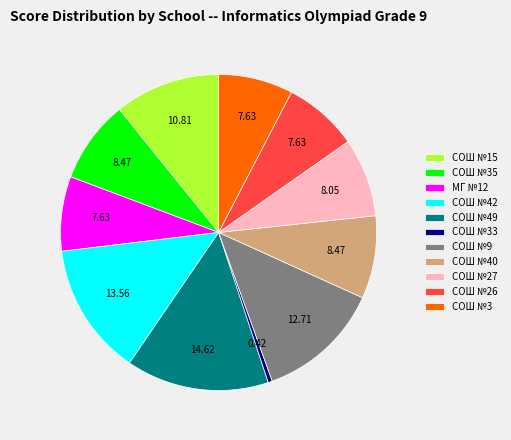

Which slice is the largest?

СОШ №49